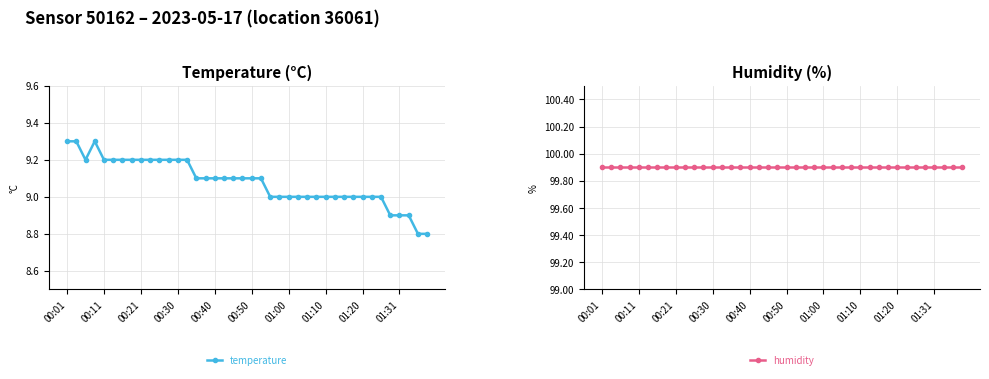

True or false: temperature has more than 0 points higher than both neighbors.

True